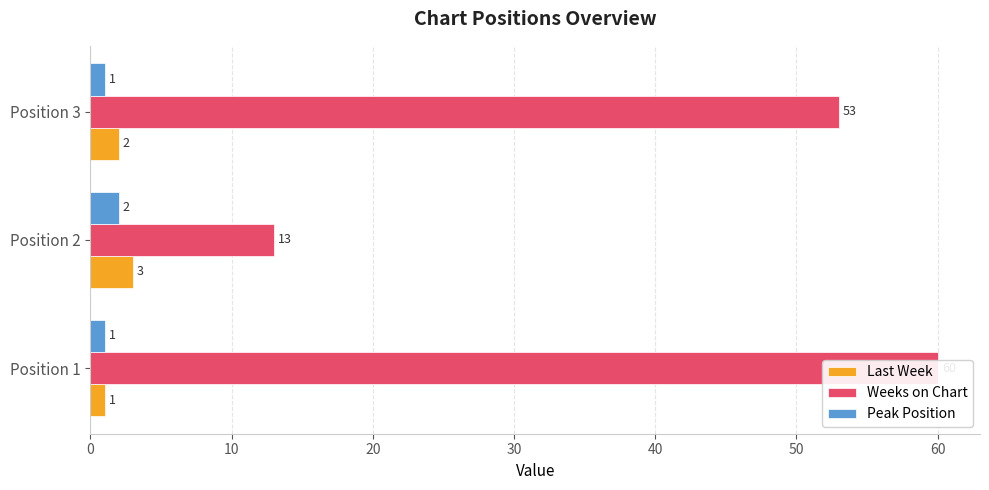

Reading left to right, extract all data points from this chart.

Last Week: 1	3	2
Weeks on Chart: 60	13	53
Peak Position: 1	2	1